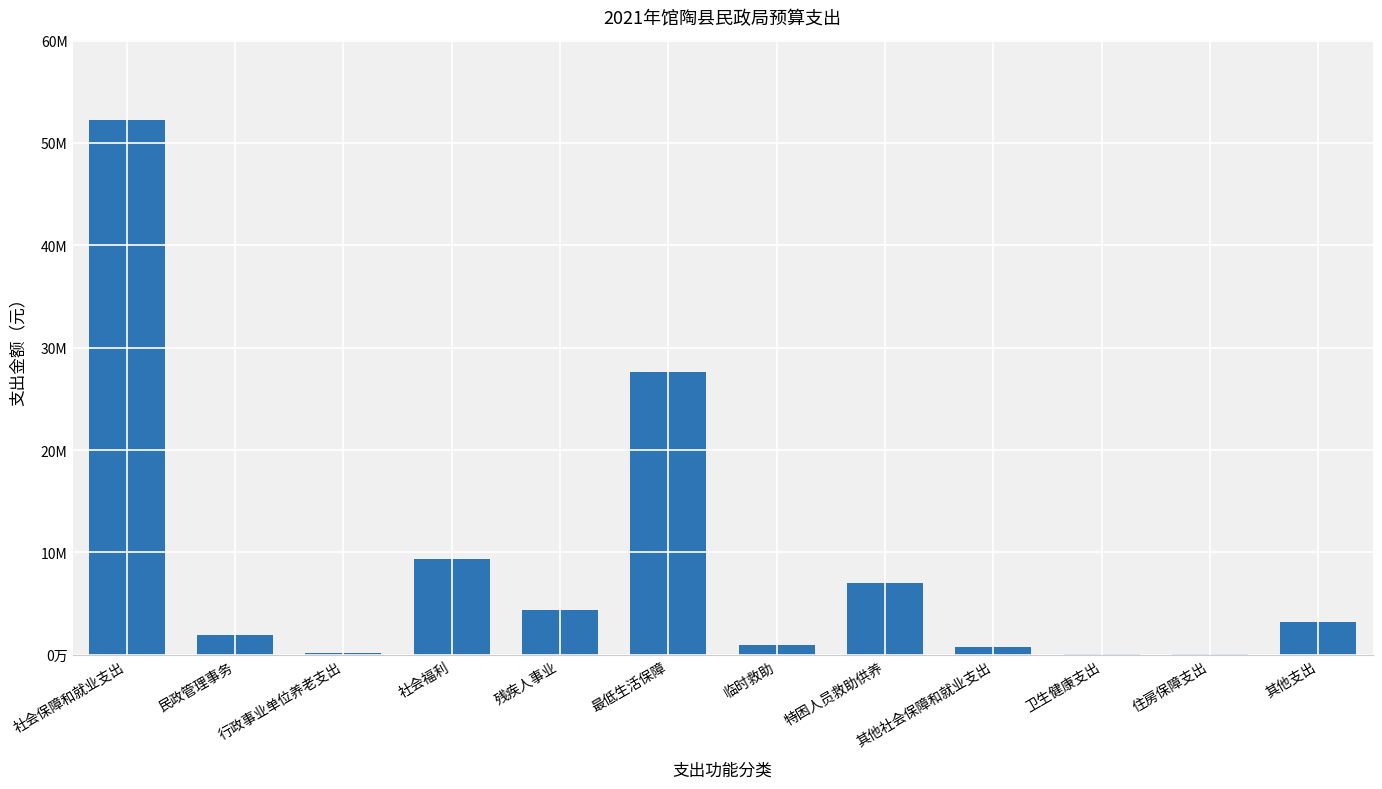

How many categories are shown in the chart?

12